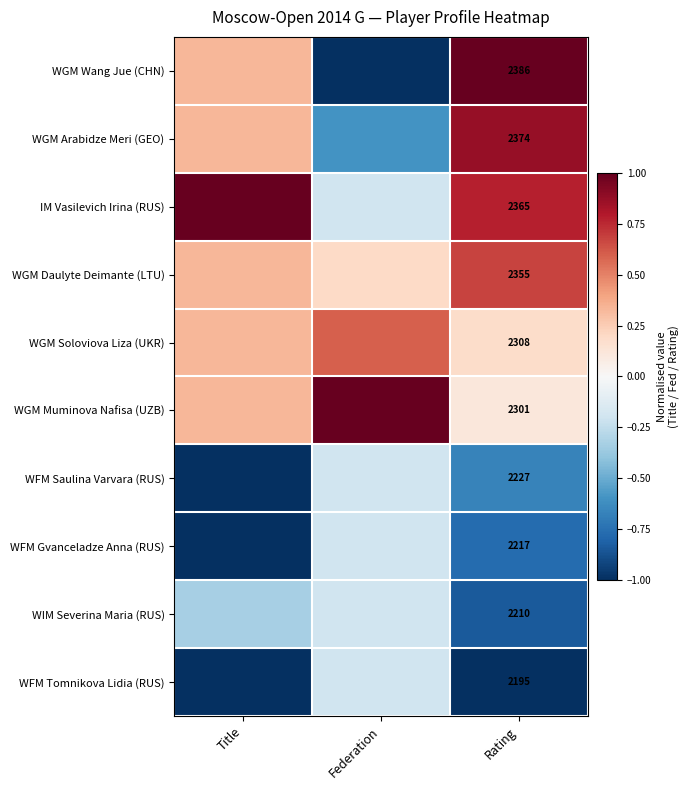

What is the maximum value for WFM Tomnikova Lidia (RUS)?

-0.2